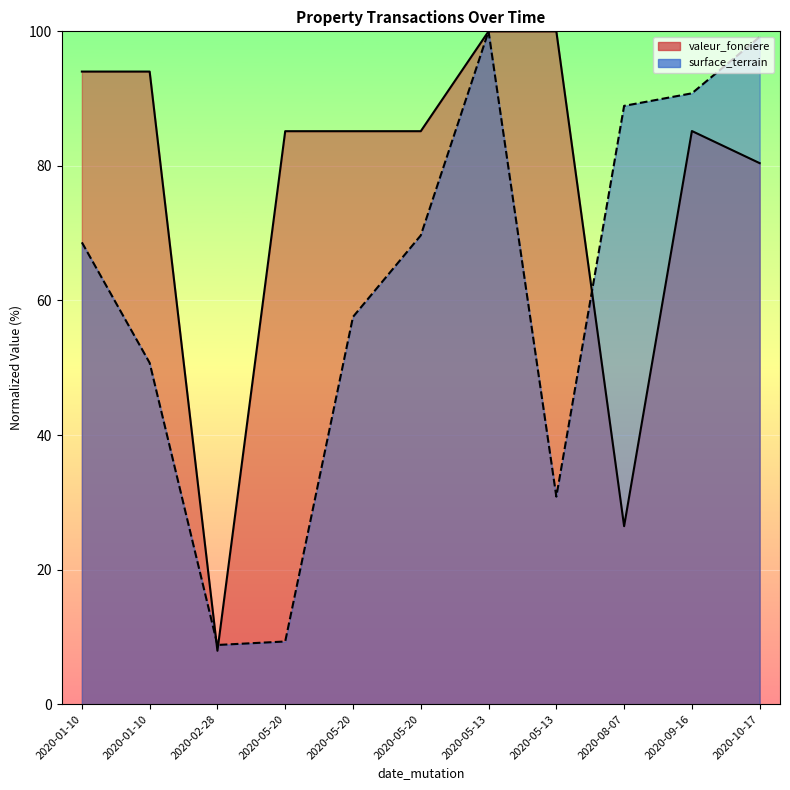

What are all the series names shown in the legend?

valeur_fonciere, surface_terrain